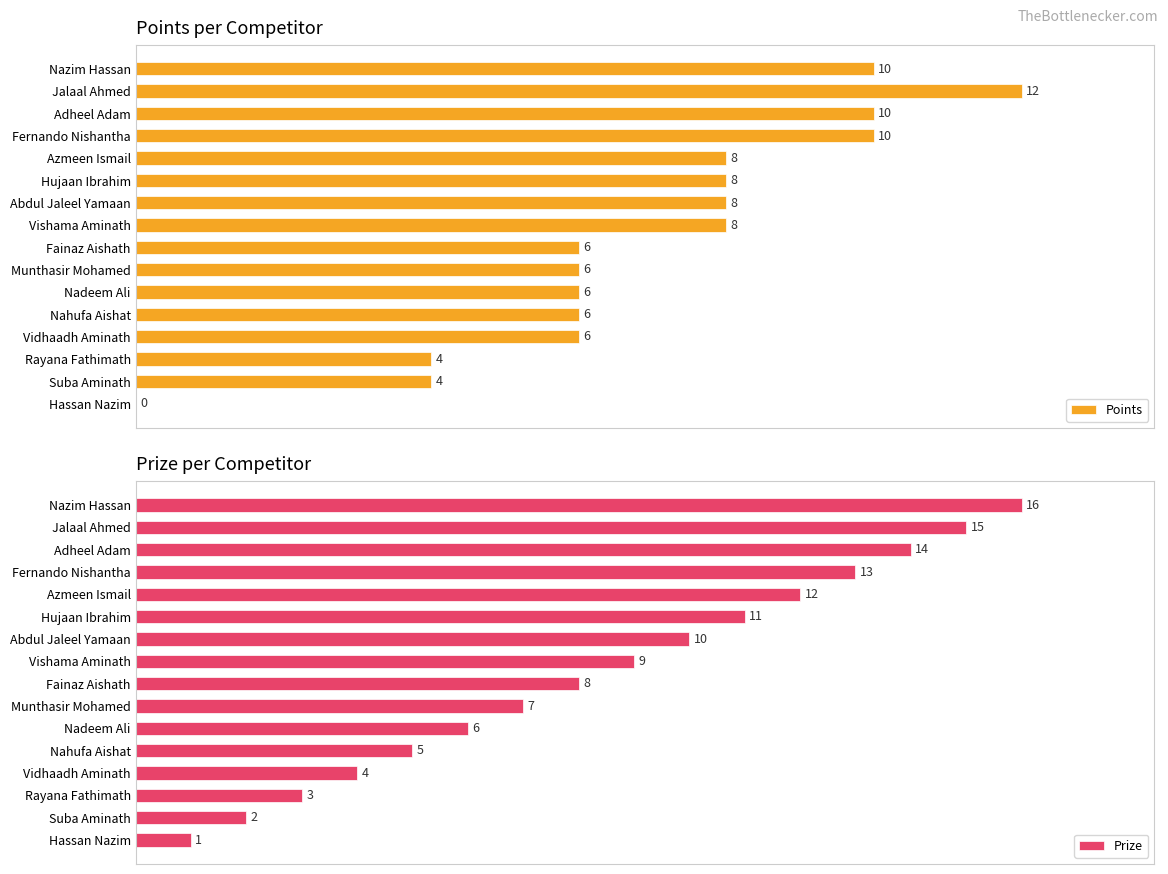

How many groups of bars are there?

16